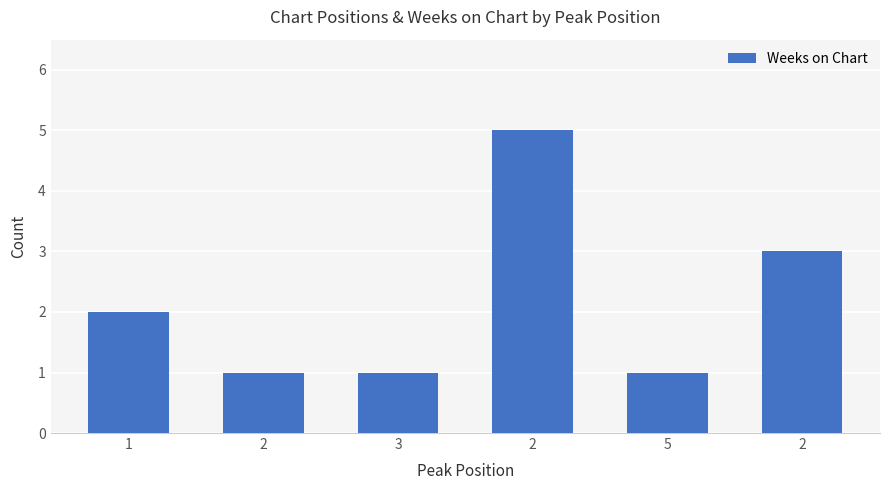

Reading right to left, extract all data points from this chart.

3	1	5	1	1	2